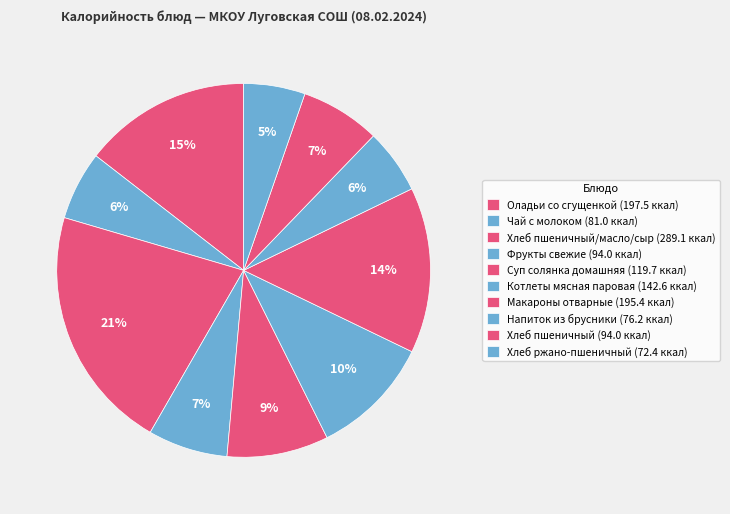

To the nearest percent, what is the difference between the largest and smallest slice percentages?

16%